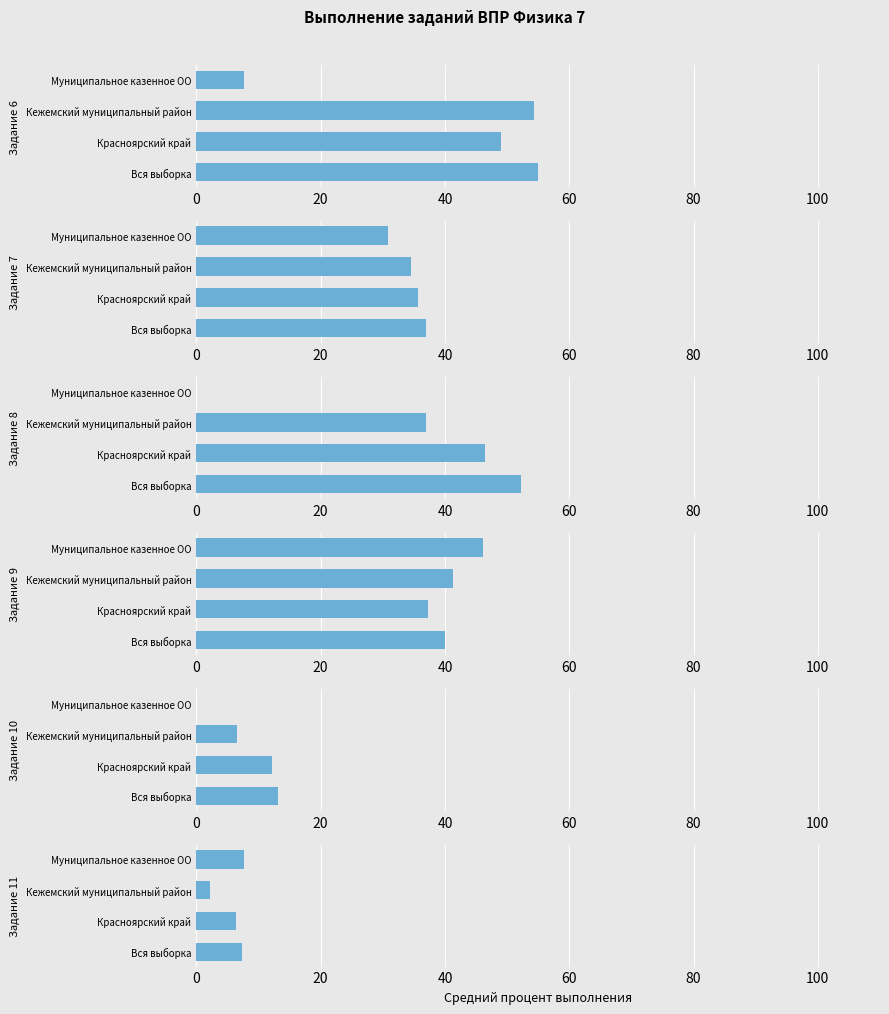

Reading right to left, transcribe all the data shown in this chart.

Задание 6: 7.7	54.4	49.1	54.9
Задание 7: 30.8	34.5	35.6	37.0
Задание 8: 0.0	36.9	46.4	52.2
Задание 9: 46.1	41.3	37.3	40.0
Задание 10: 0.0	6.5	12.1	13.2
Задание 11: 7.7	2.3	6.4	7.3